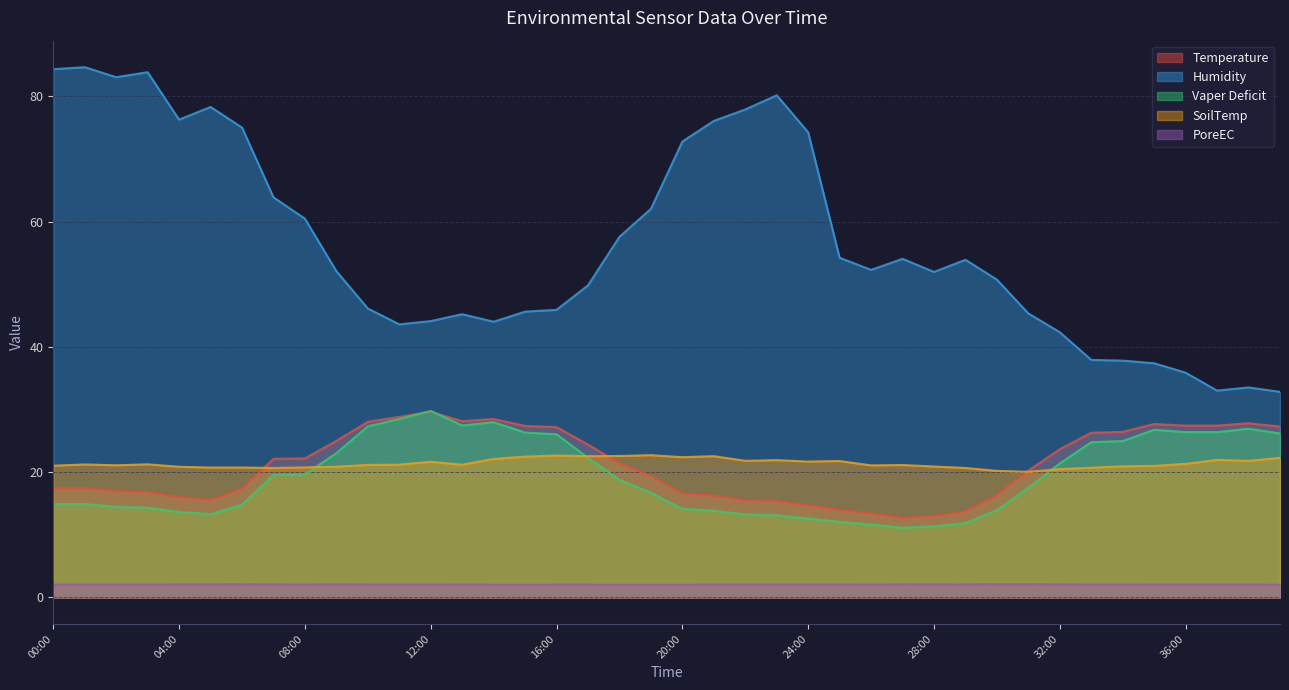

At which label does Temperature first exceed 21?

07:00